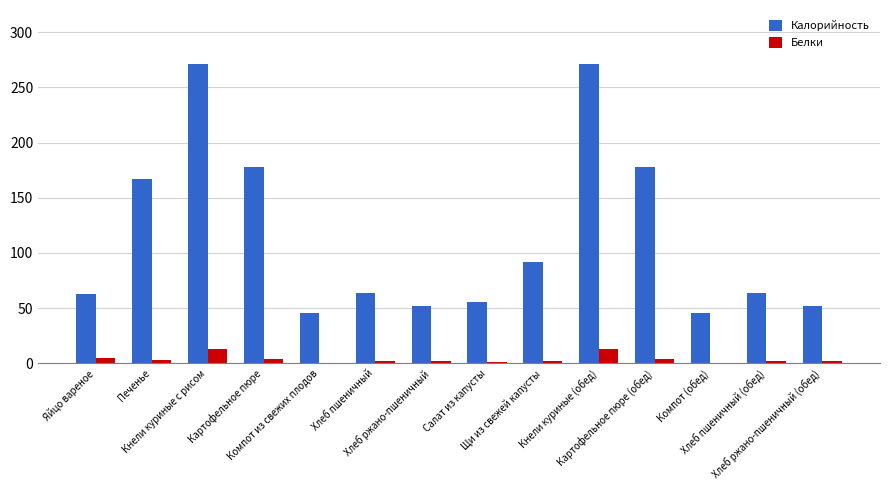

The value of Калорийность at Печенье is 285.6. True or false?

False